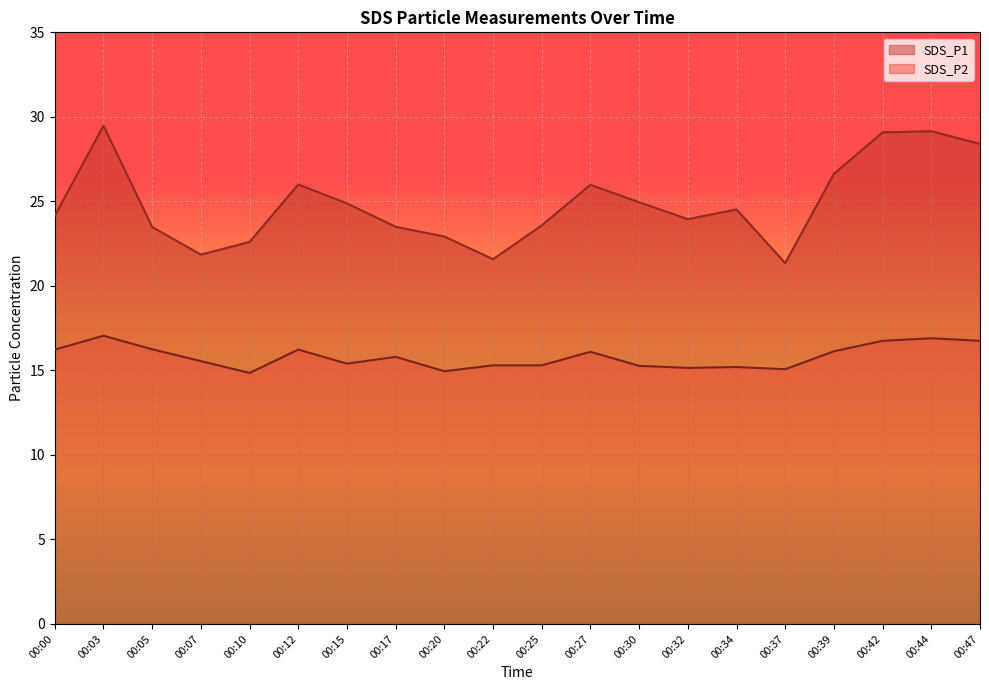

How many interior local valleys does the SDS_P1 series have?

4